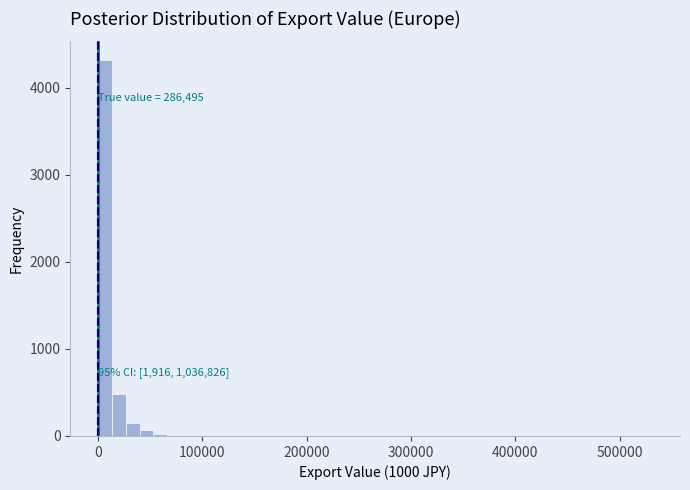

Around what value on the x-axis is the tallest bar? Give the approximate position of its centre, as read against the axis.

10000